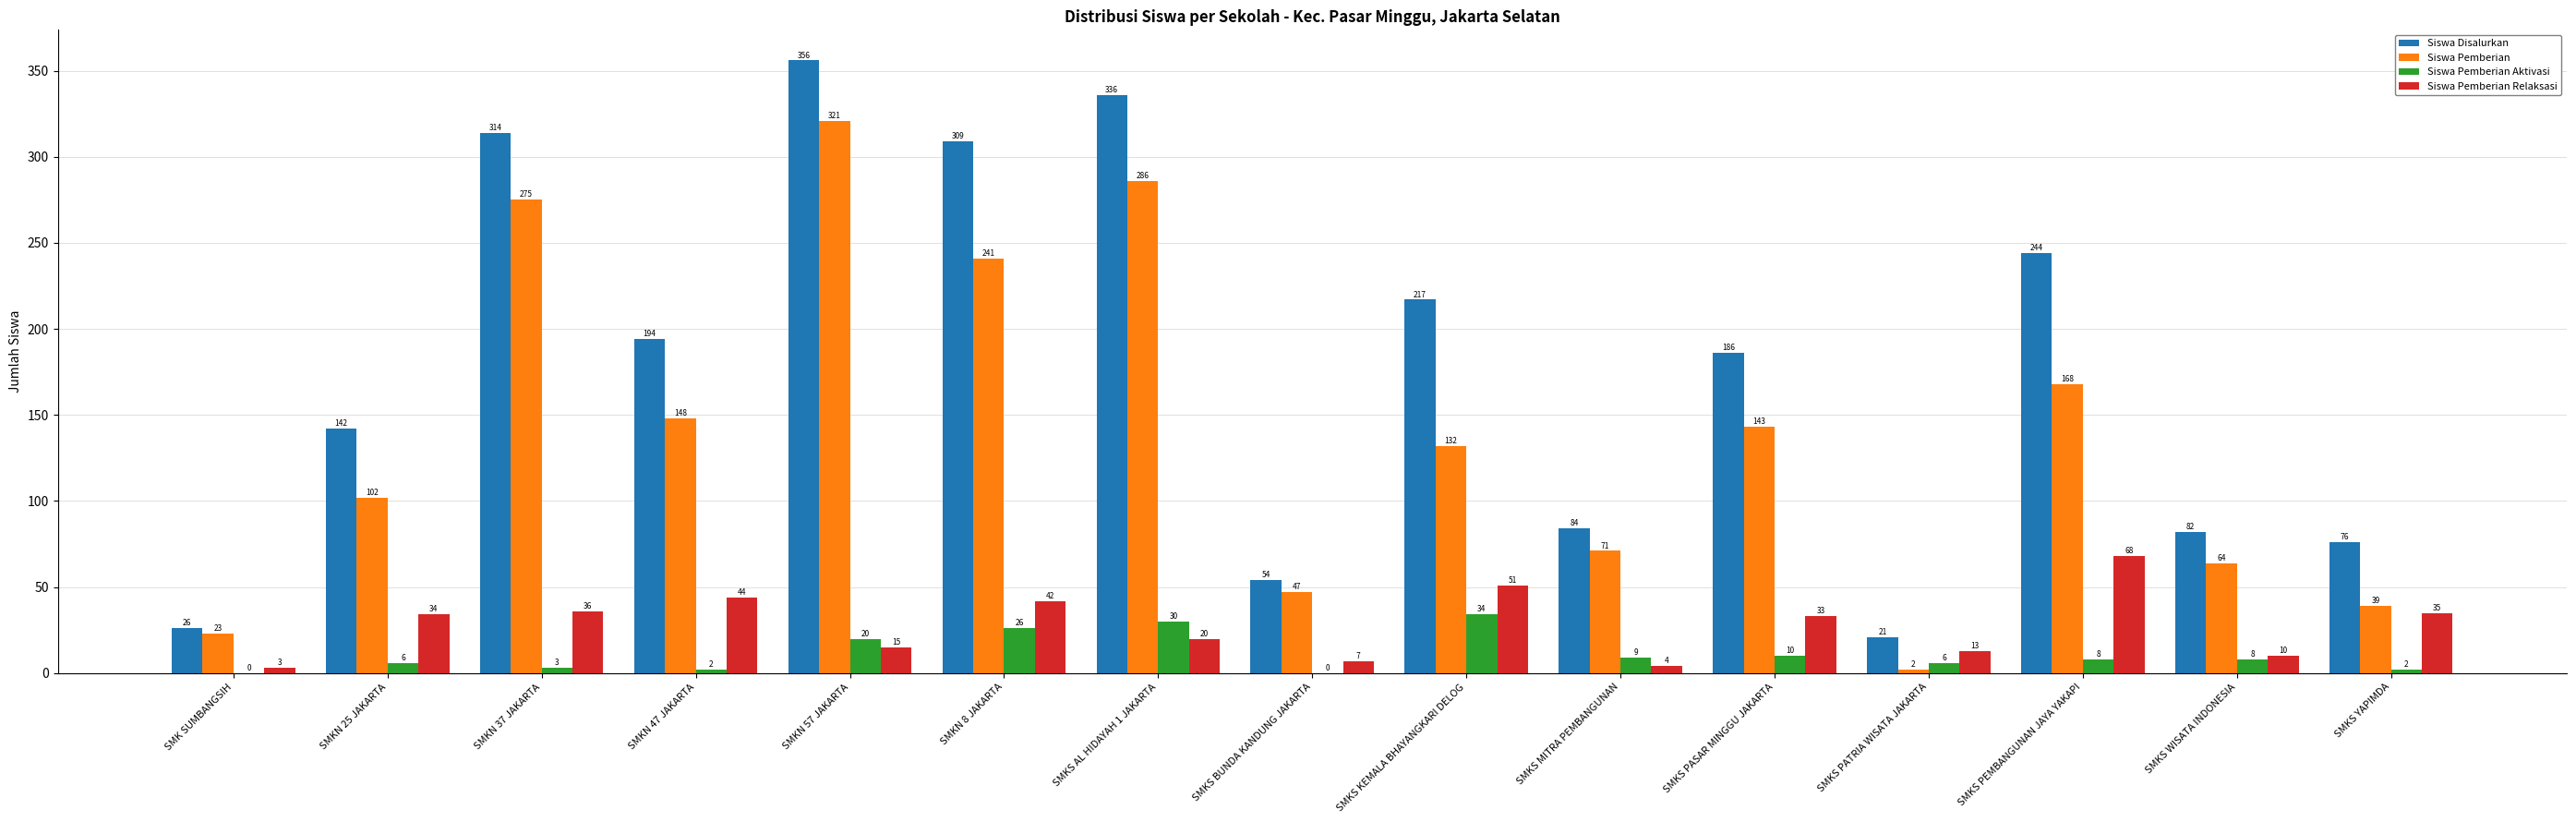

Reading left to right, what are all the values shown in this chart?

Siswa Disalurkan: 26	142	314	194	356	309	336	54	217	84	186	21	244	82	76
Siswa Pemberian: 23	102	275	148	321	241	286	47	132	71	143	2	168	64	39
Siswa Pemberian Aktivasi: 0	6	3	2	20	26	30	0	34	9	10	6	8	8	2
Siswa Pemberian Relaksasi: 3	34	36	44	15	42	20	7	51	4	33	13	68	10	35